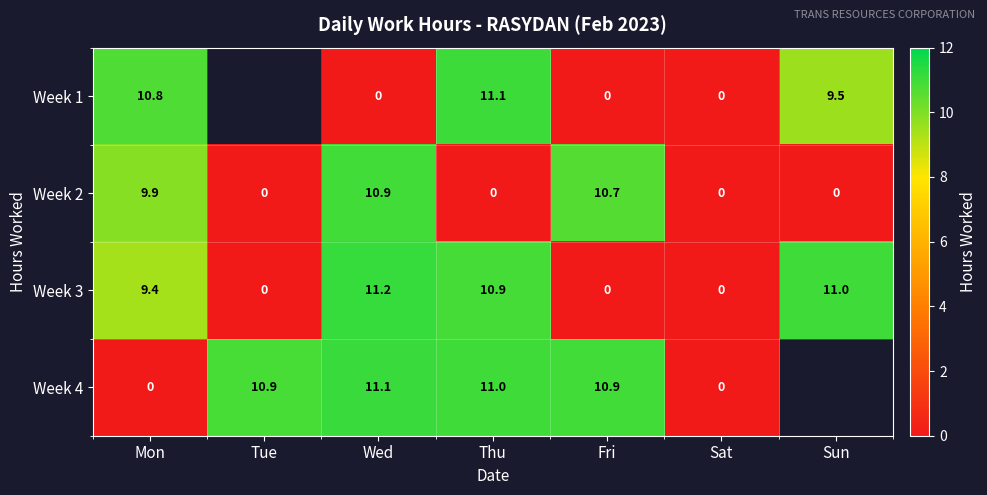

What is the spread (max minus min) of values at Wed?

11.2